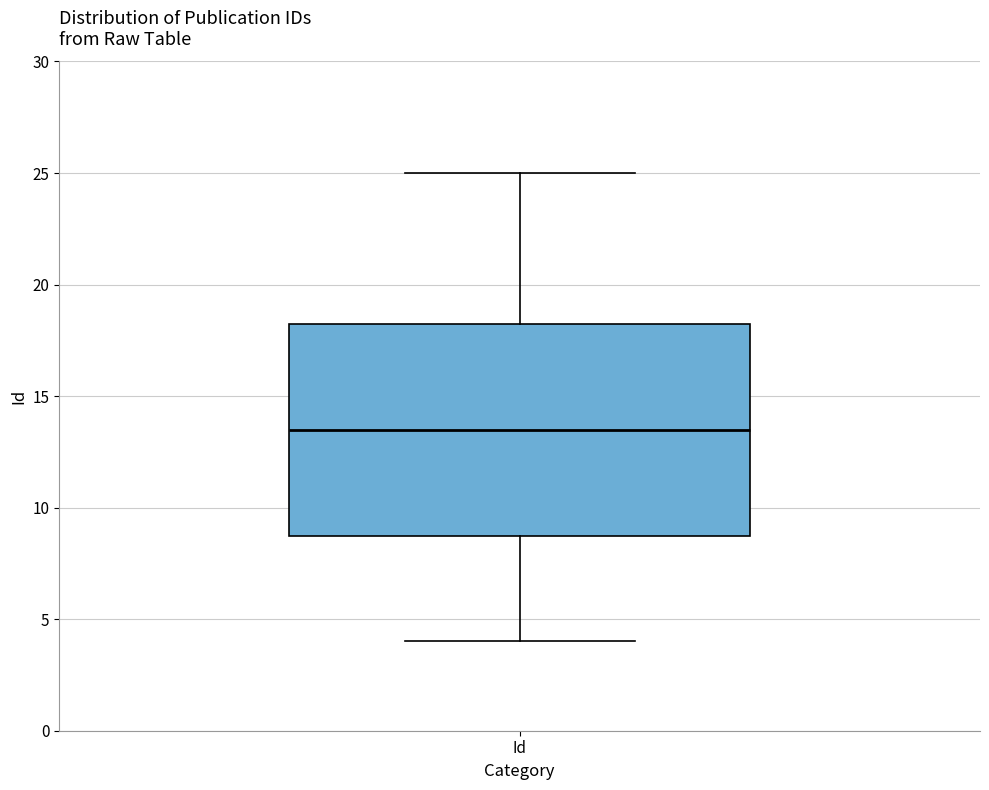

Read this box plot against the y-axis: the position of the median line, the range covered by the box, and the ends of both whiskers. The values are not printed on the chart, so give them approximately, as read against the axis.

median 13.5, box 9.0 to 18.5, whiskers 4.0 to 25.0